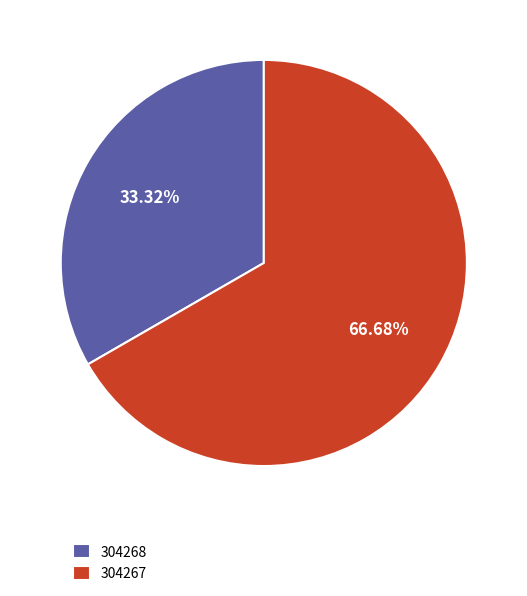

How many slices are in this pie chart?

2